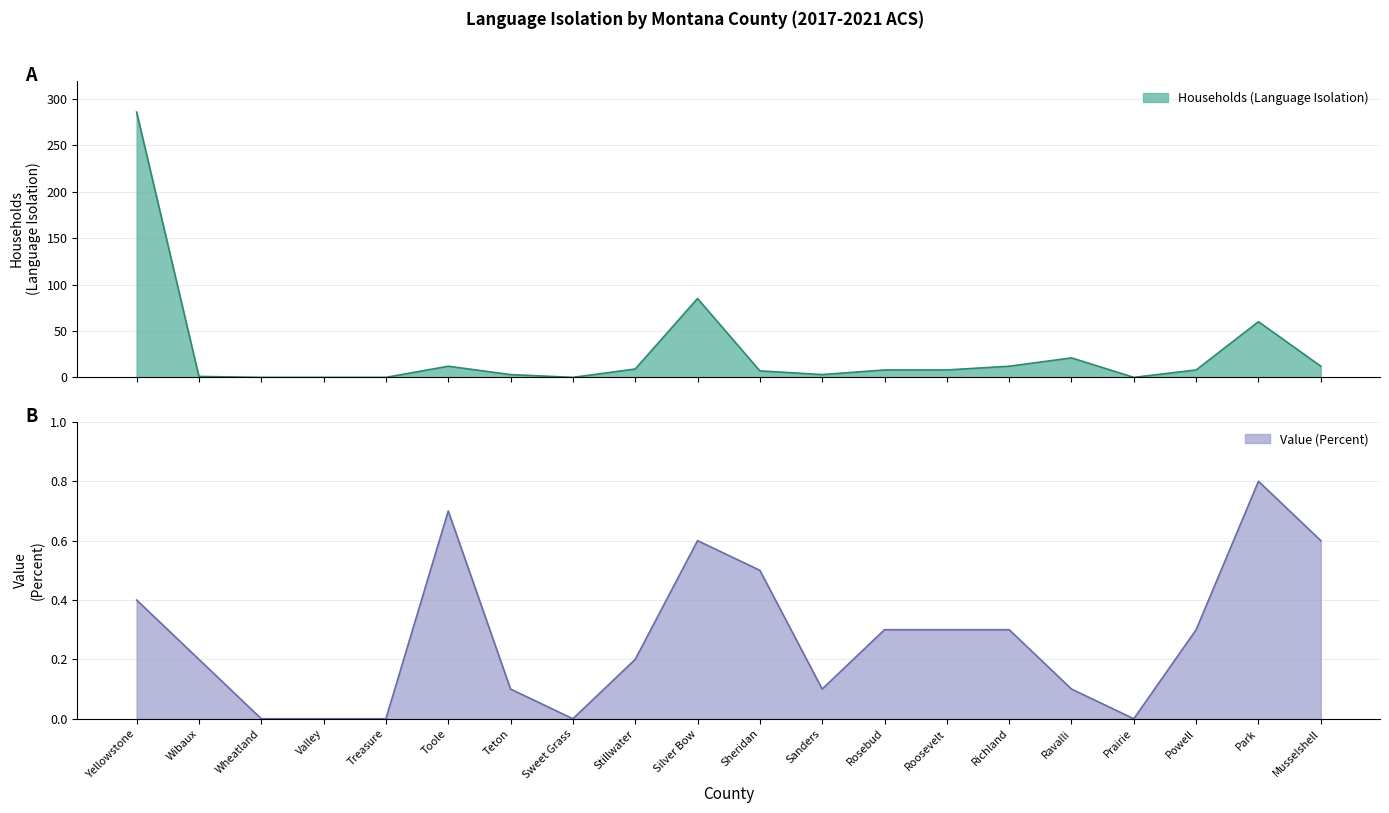

What is the value of the Households (Language Isolation) point at the 14th from the left?

8.0